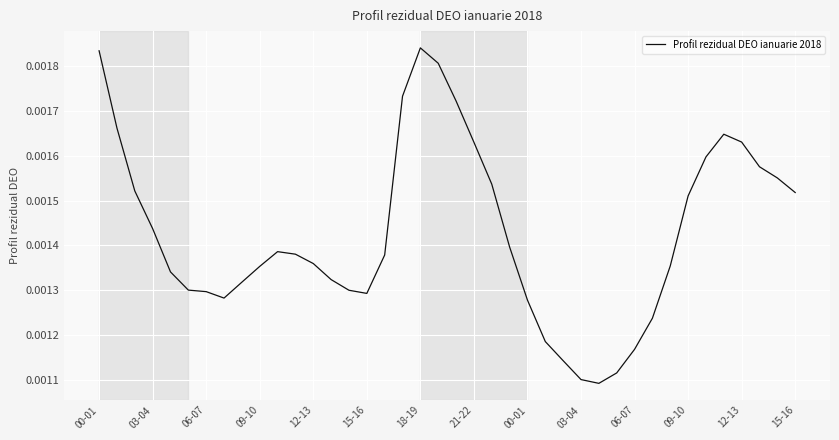

Is this an area chart (filled region under the line)?

No